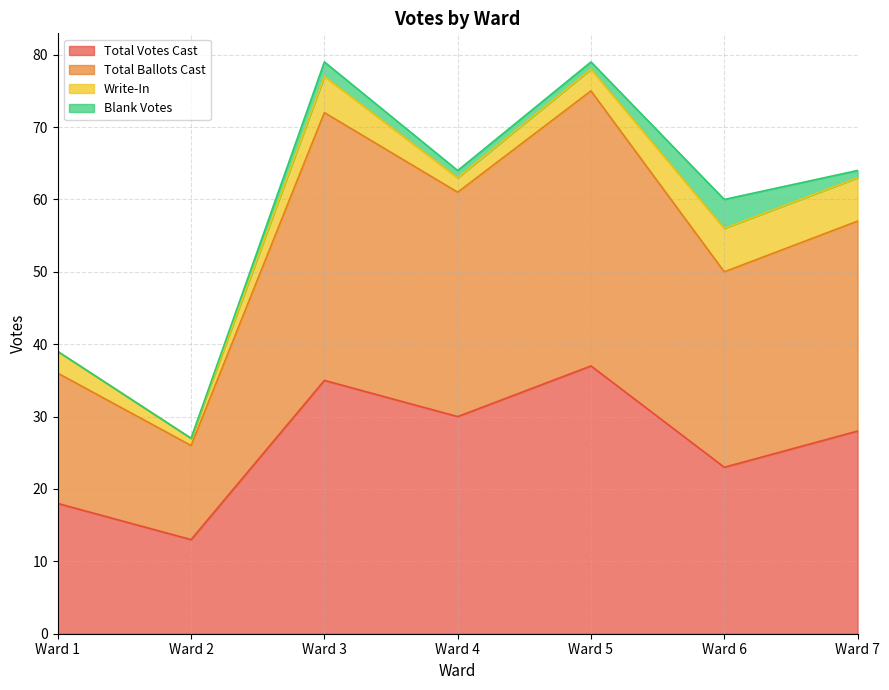

Where does the Total Ballots Cast series first go above 57?

Ward 3